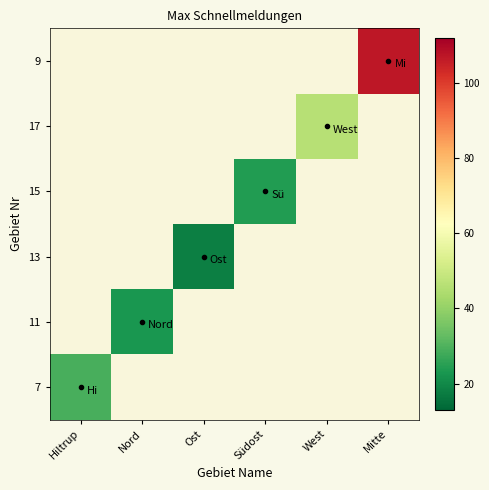

Which has a higher value, Hiltrup or Mitte?

Mitte